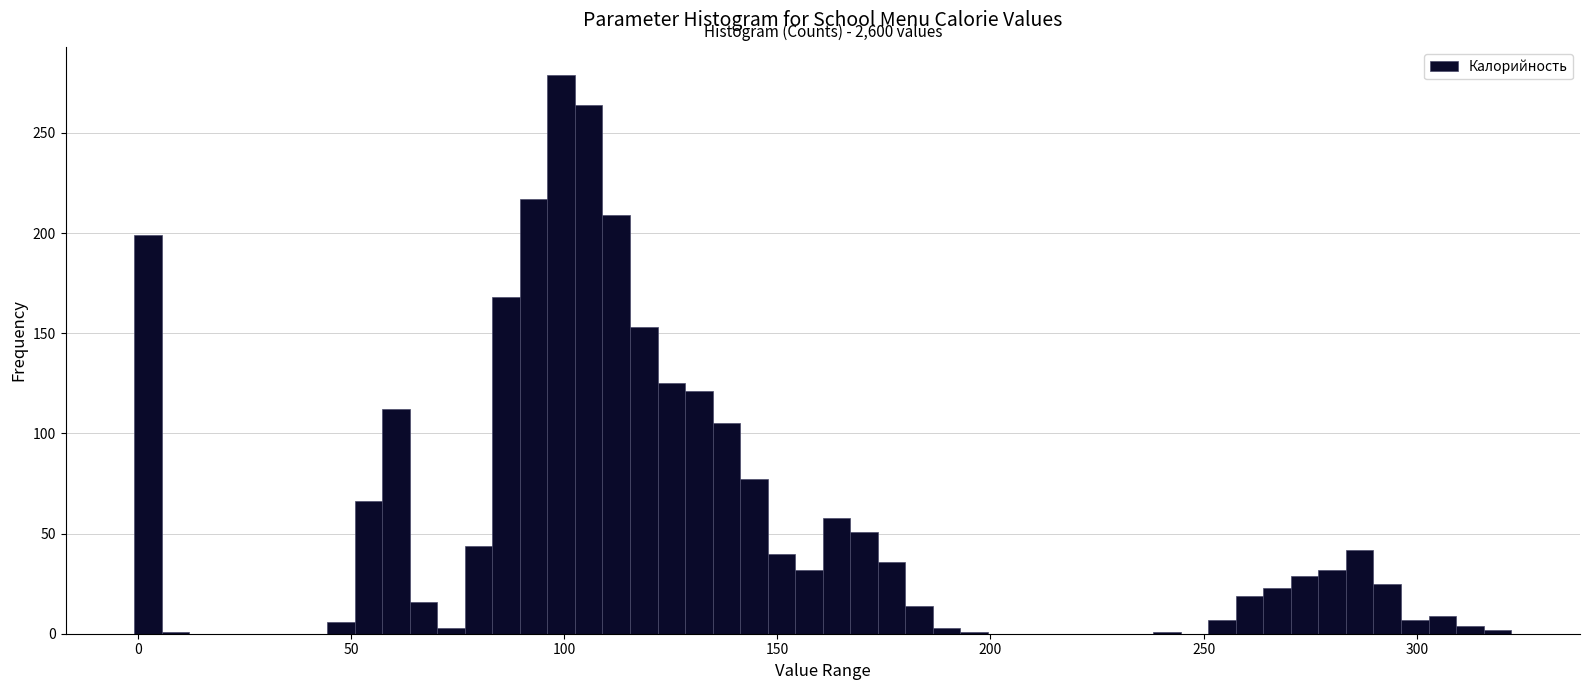

Around what value on the x-axis is the tallest bar? Give the approximate position of its centre, as read against the axis.

100